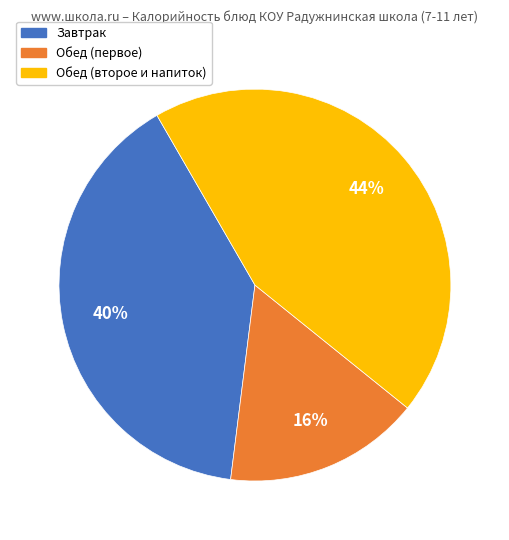

Is there a majority slice in this chart?

No